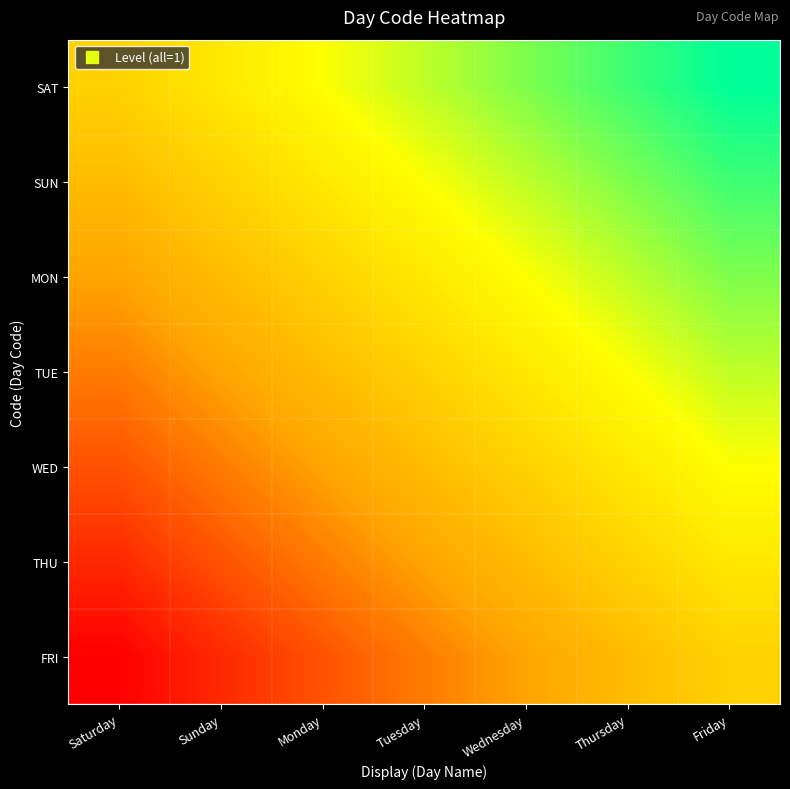

What is the spread (max minus min) of values at Wednesday?

6